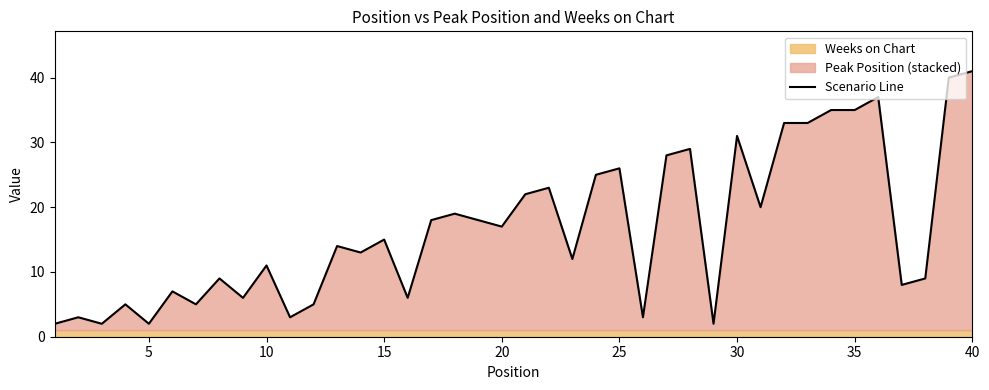

The value of Scenario Line at 35 is 35. True or false?

True